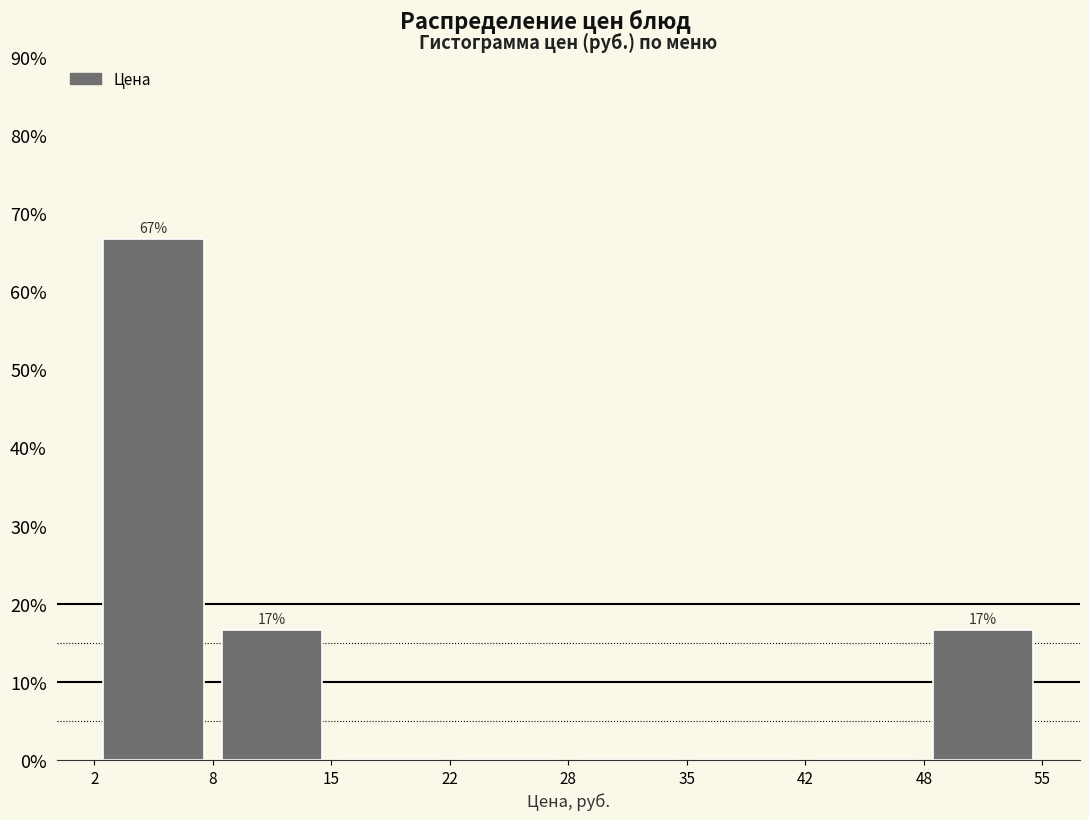

Which range on the x-axis has the tallest bar?

2 to 8